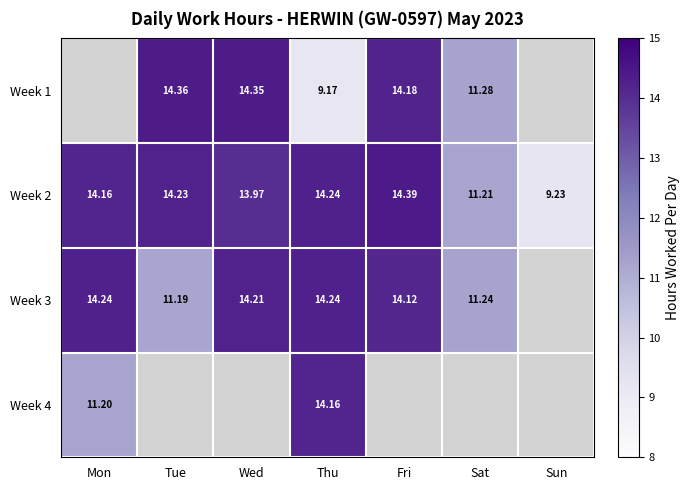

Rank the categories by Week 2 value from lowest to highest.

Sun, Sat, Wed, Mon, Tue, Thu, Fri